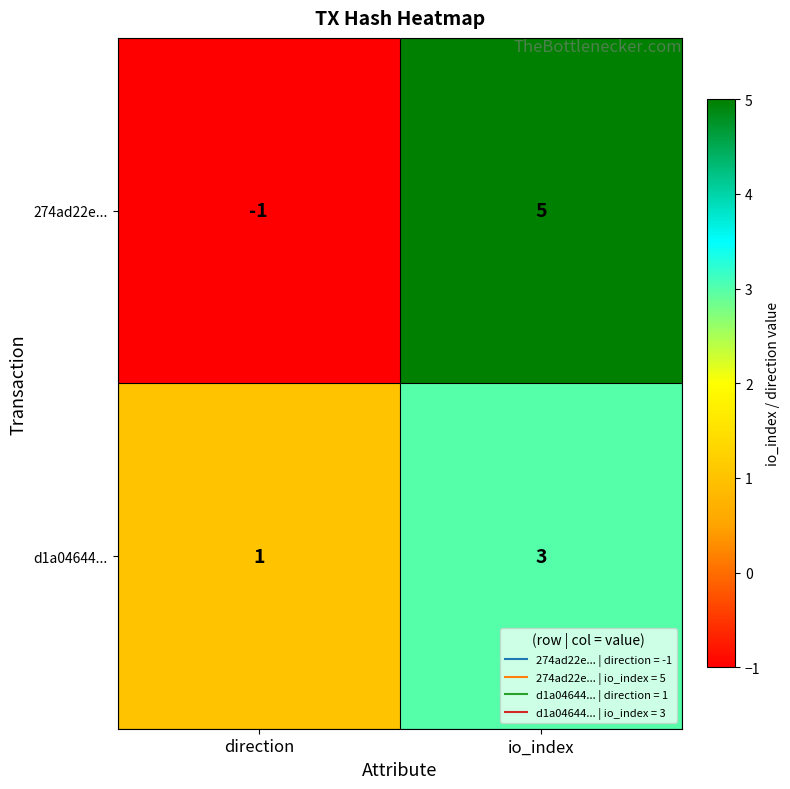

Rank the series at direction from lowest to highest value.

274ad22e..., d1a04644...